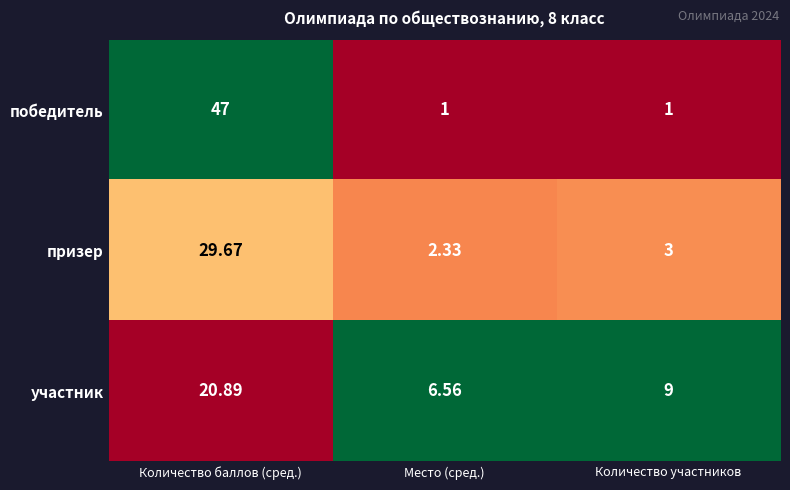

Which series has the largest total across all categories?

победитель